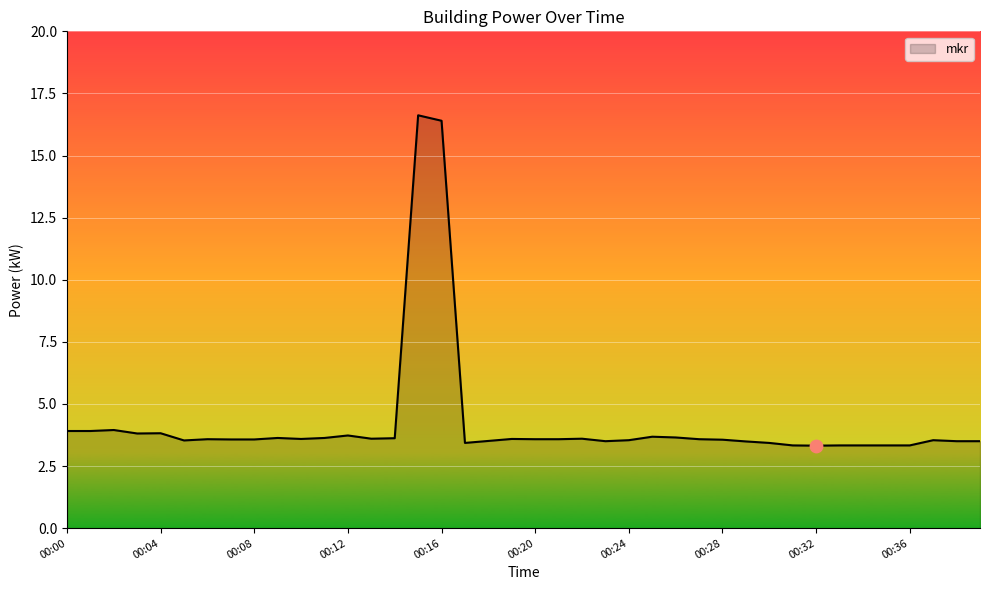

What is the greatest value displayed?

16.6